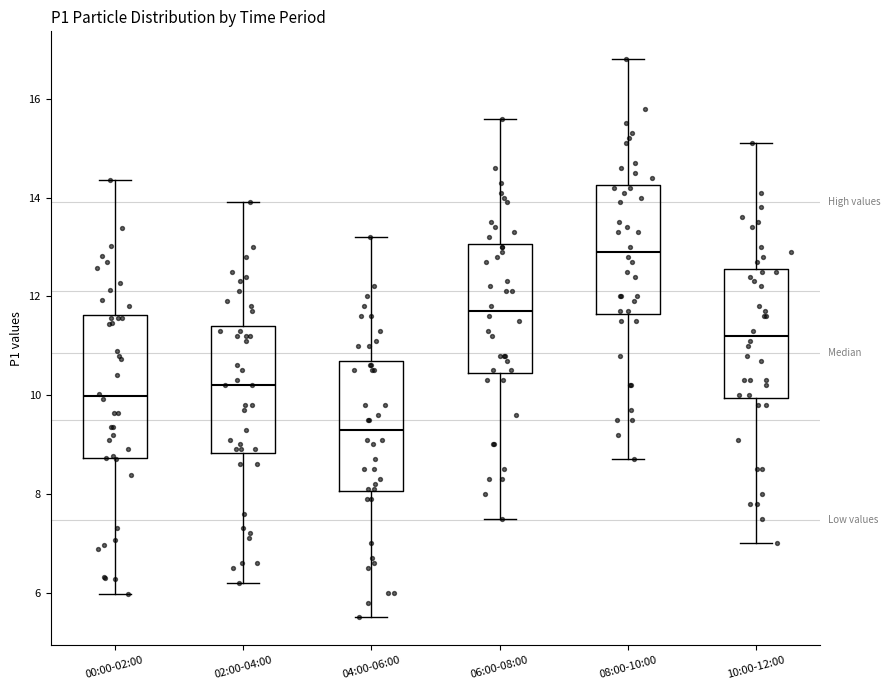

Reading left to right, transcribe this box plot: for each box, give where its median line is, the range the box spans, and where its two whiskers end, as read against the y-axis. The values are not printed on the chart, so give them approximately, as read against the axis.

00:00-02:00: median 10.0, box 8.8 to 11.6, whiskers 6.0 to 14.4
02:00-04:00: median 10.2, box 8.8 to 11.4, whiskers 6.2 to 14.0
04:00-06:00: median 9.4, box 8.0 to 10.8, whiskers 5.6 to 13.2
06:00-08:00: median 11.8, box 10.4 to 13.0, whiskers 7.6 to 15.6
08:00-10:00: median 13.0, box 11.6 to 14.2, whiskers 8.8 to 16.8
10:00-12:00: median 11.2, box 10.0 to 12.6, whiskers 7.0 to 15.2